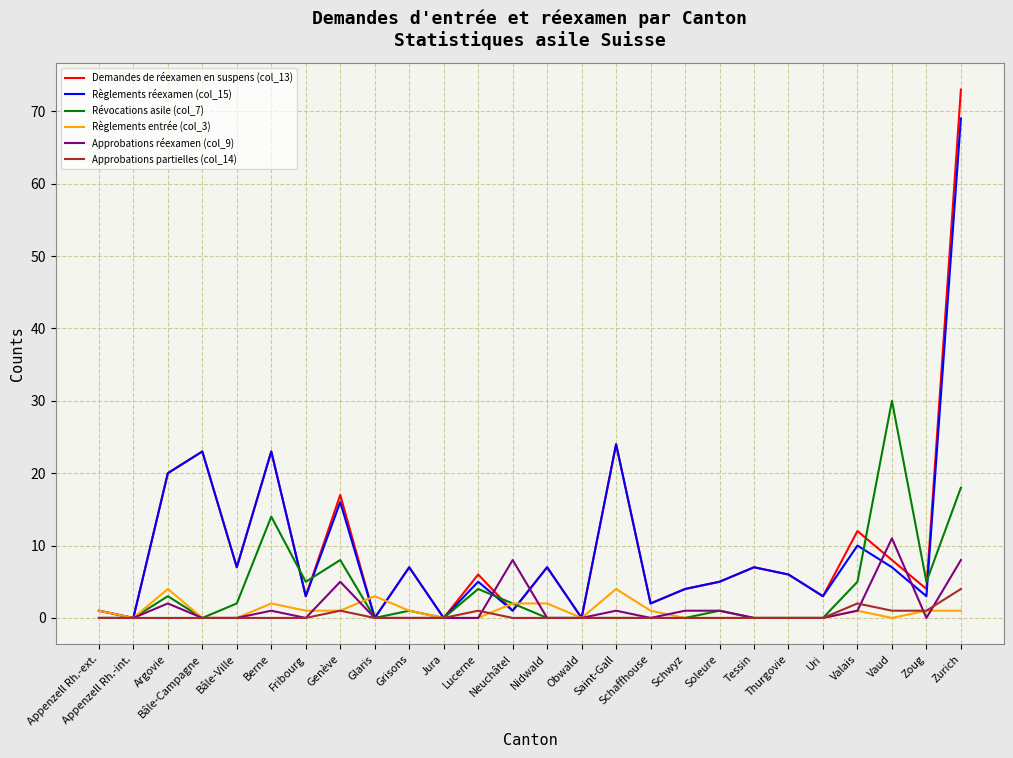

Is the value of Demandes de réexamen en suspens (col_13) at Soleure greater than the value of Révocations asile (col_7) at Jura?

Yes